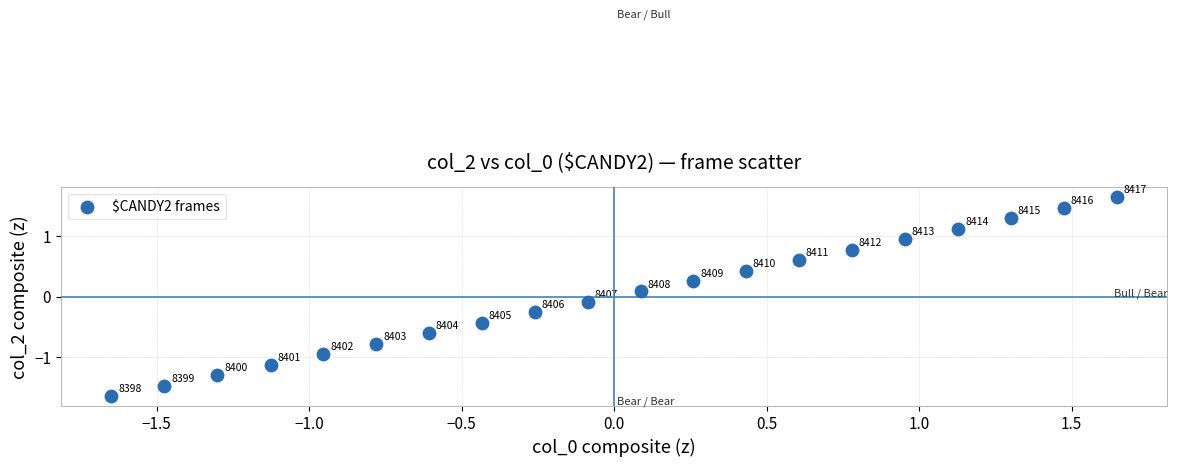

What is the range of Y values (max minus min)?

3.3